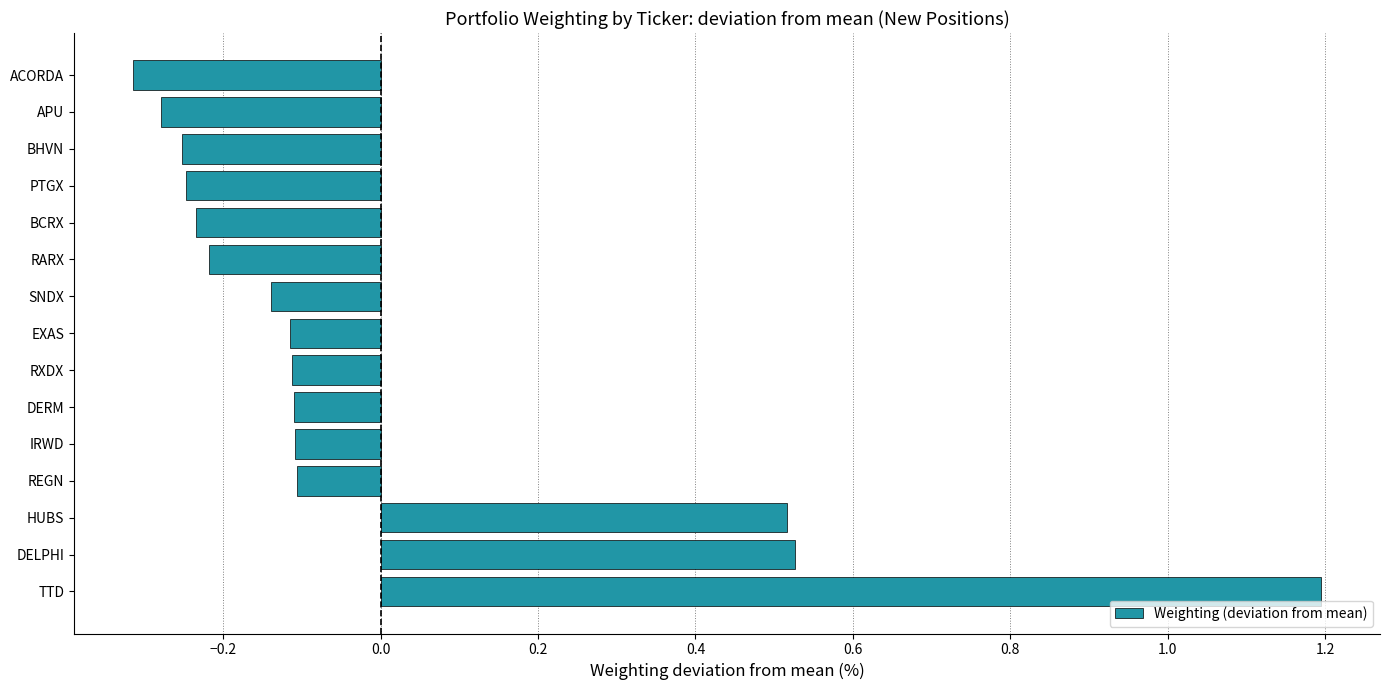

What value does the data have at TTD?

1.2